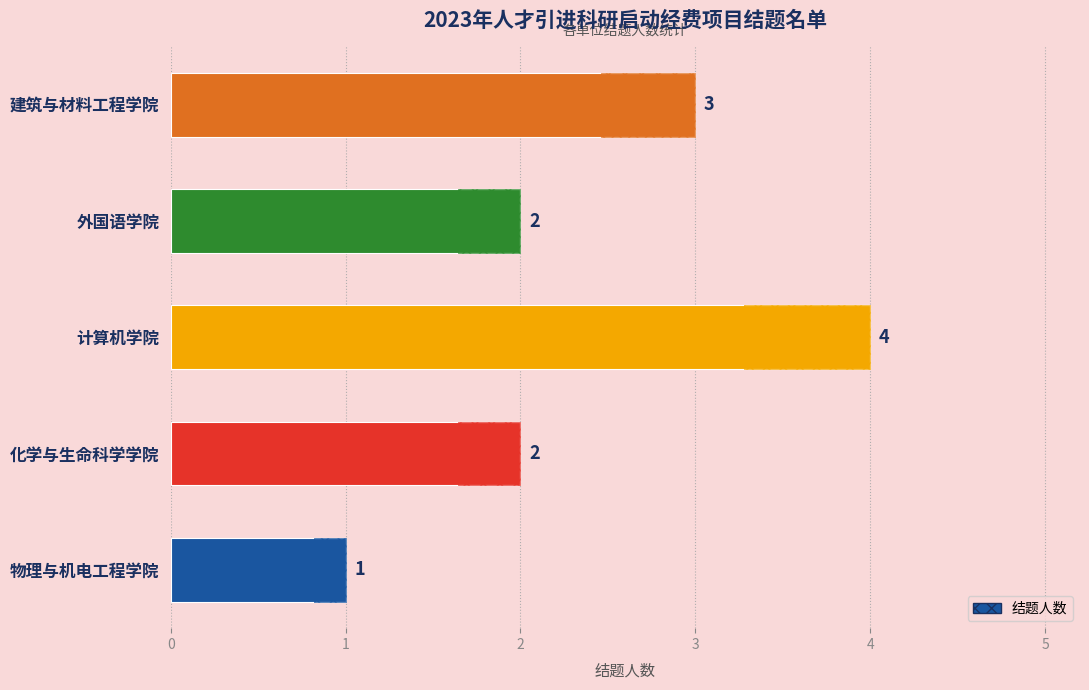

How many values are between 2 and 3?

3